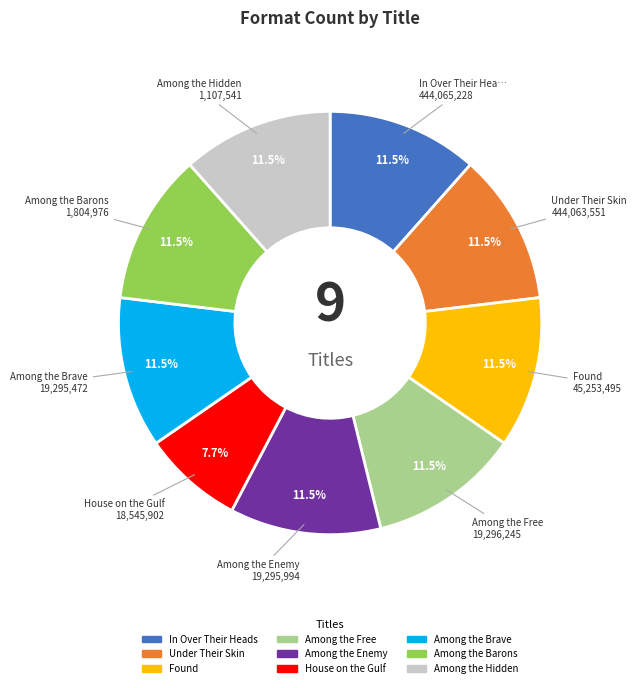

Does Among the Free account for over 50% of the chart?

No